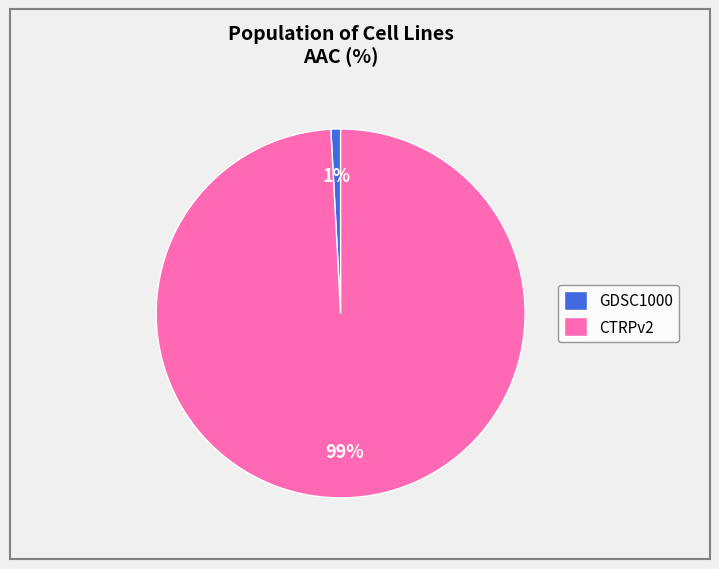

To the nearest percent, what percentage of the pie is GDSC1000?

1%